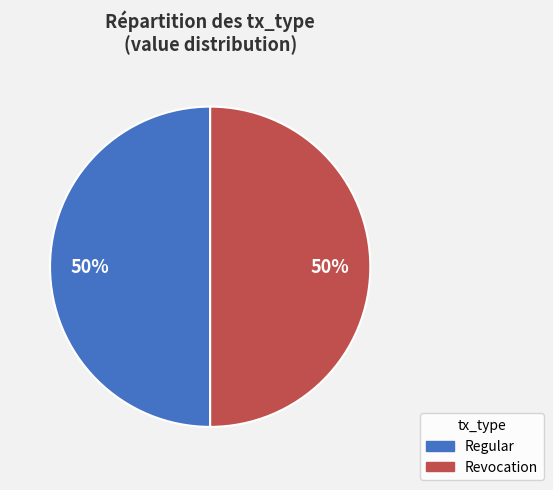

To the nearest percent, what is the average slice percentage?

50%